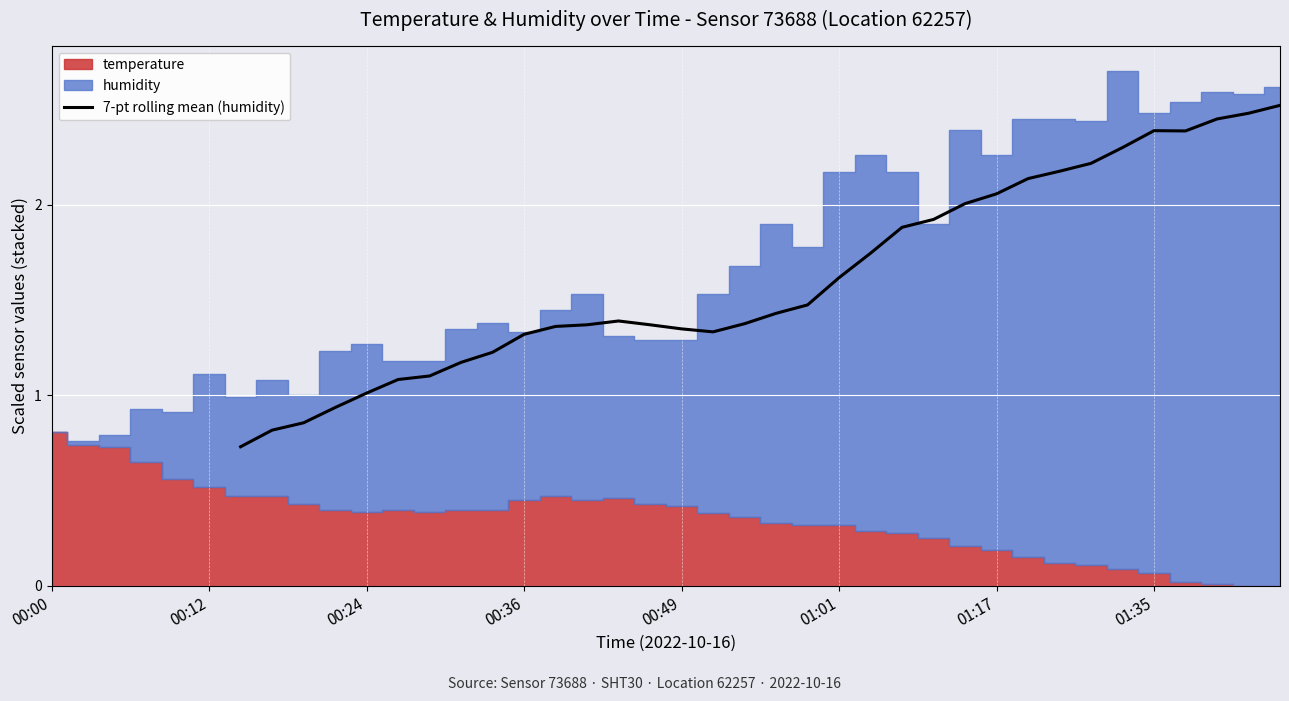

True or false: there are more than 1 points higher than both neighbors.

True